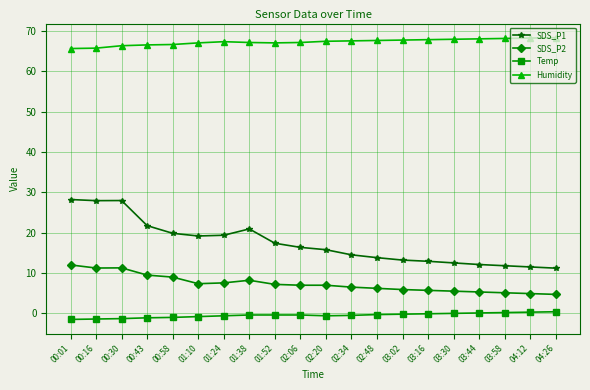

Count the number of categories in the chart.

20